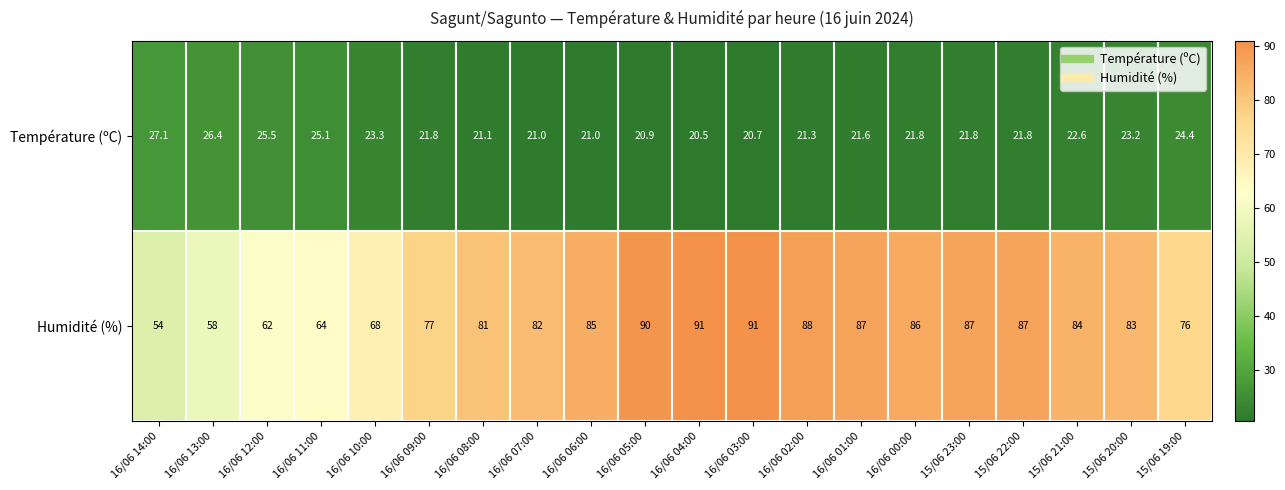

What is the greatest value displayed?

91.0